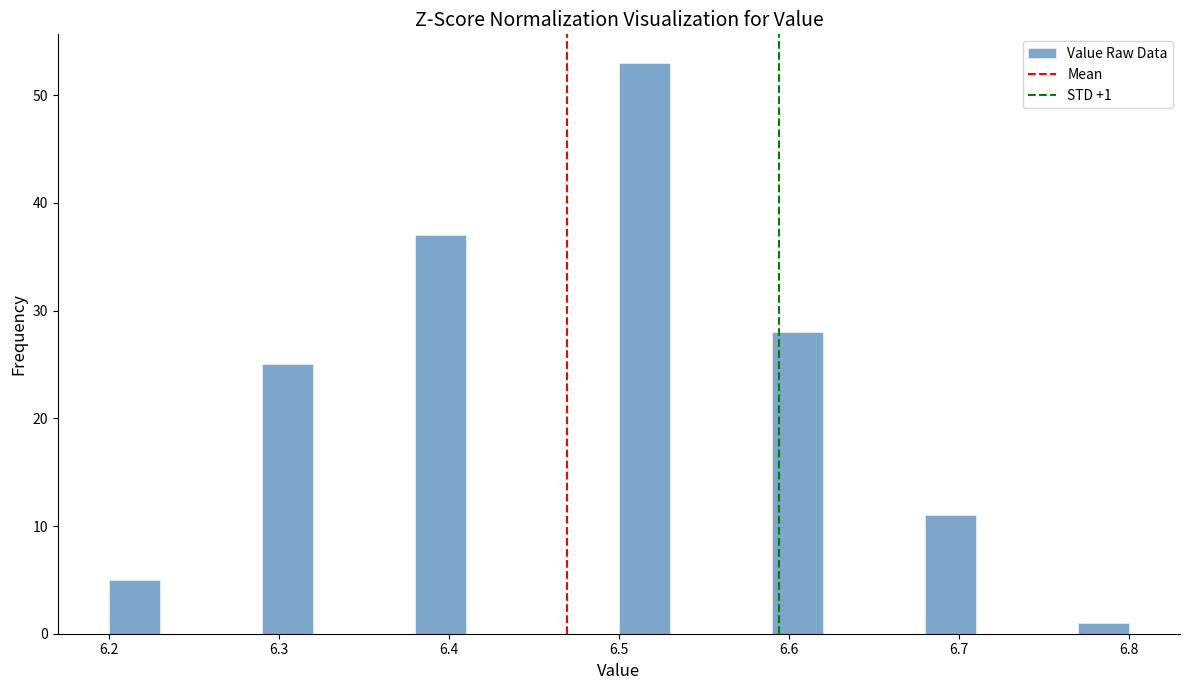

Around what value on the x-axis is the tallest bar? Give the approximate position of its centre, as read against the axis.

6.52